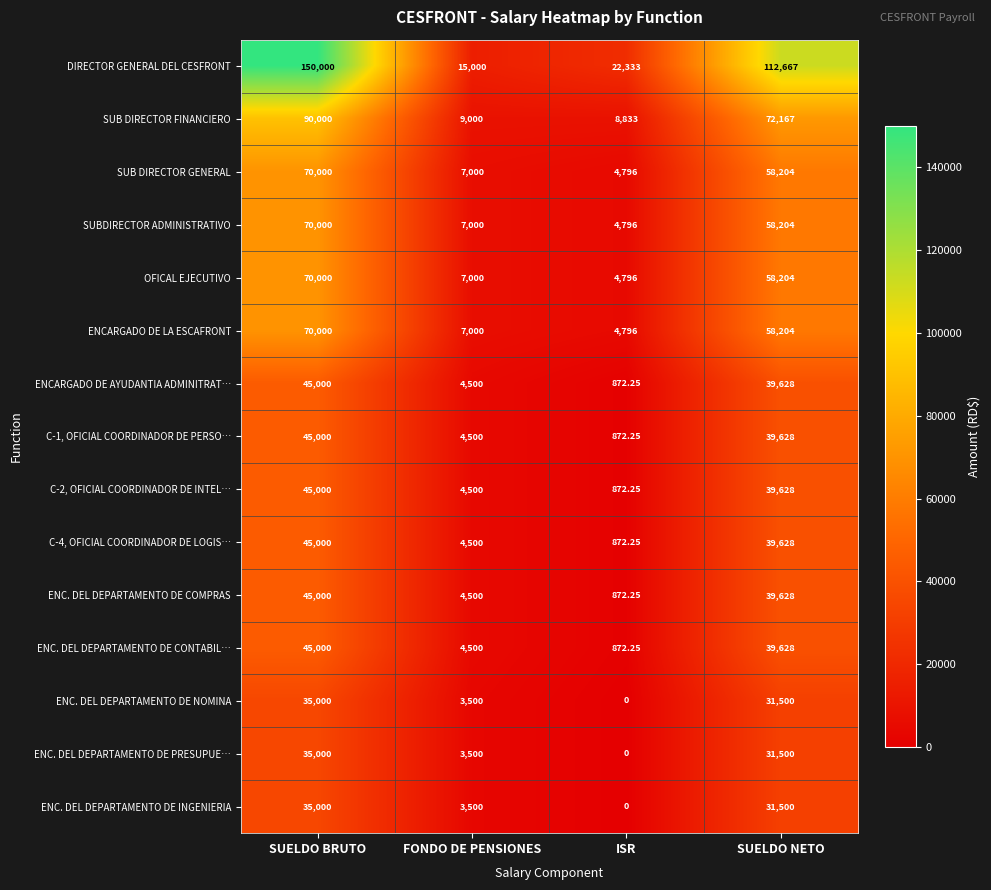

How many distinct data groups are displayed?

15